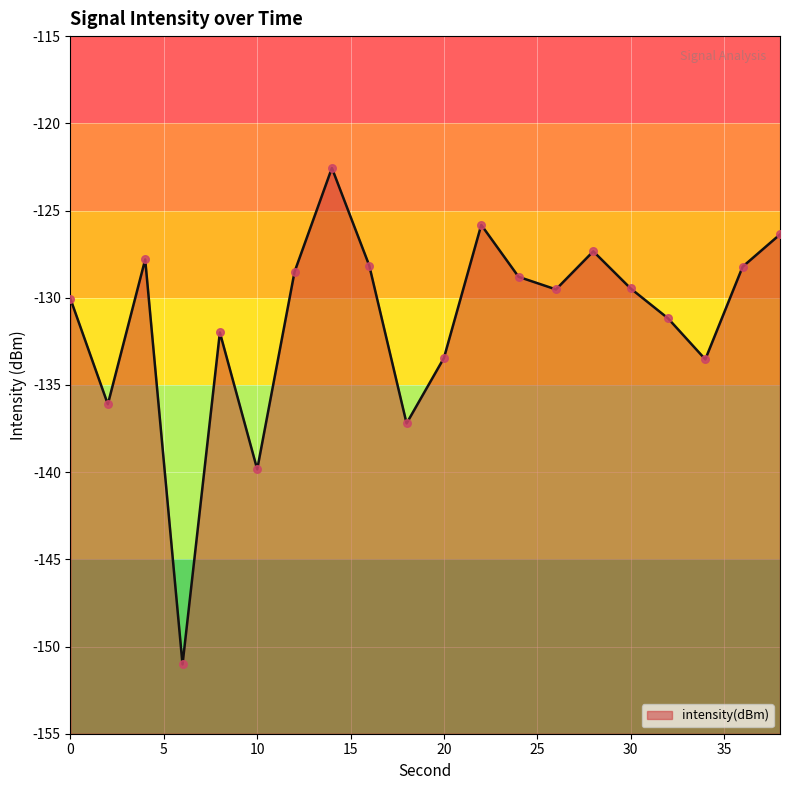

Which has a higher value, 28 or 10?

28